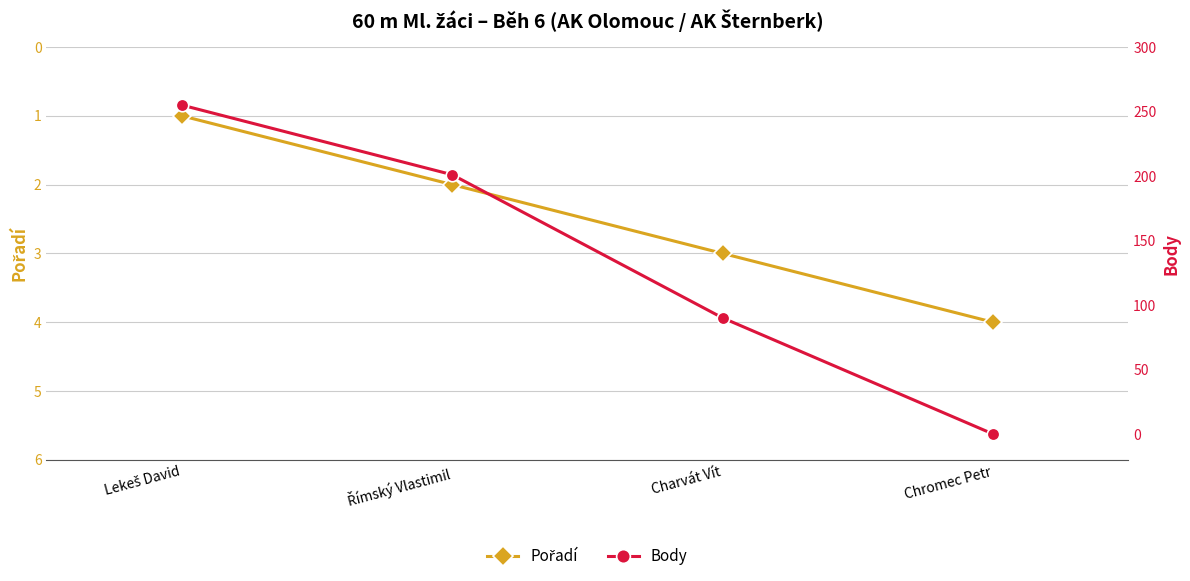

Is the value of Pořadí at Římský Vlastimil greater than the value of Body at Charvát Vít?

No